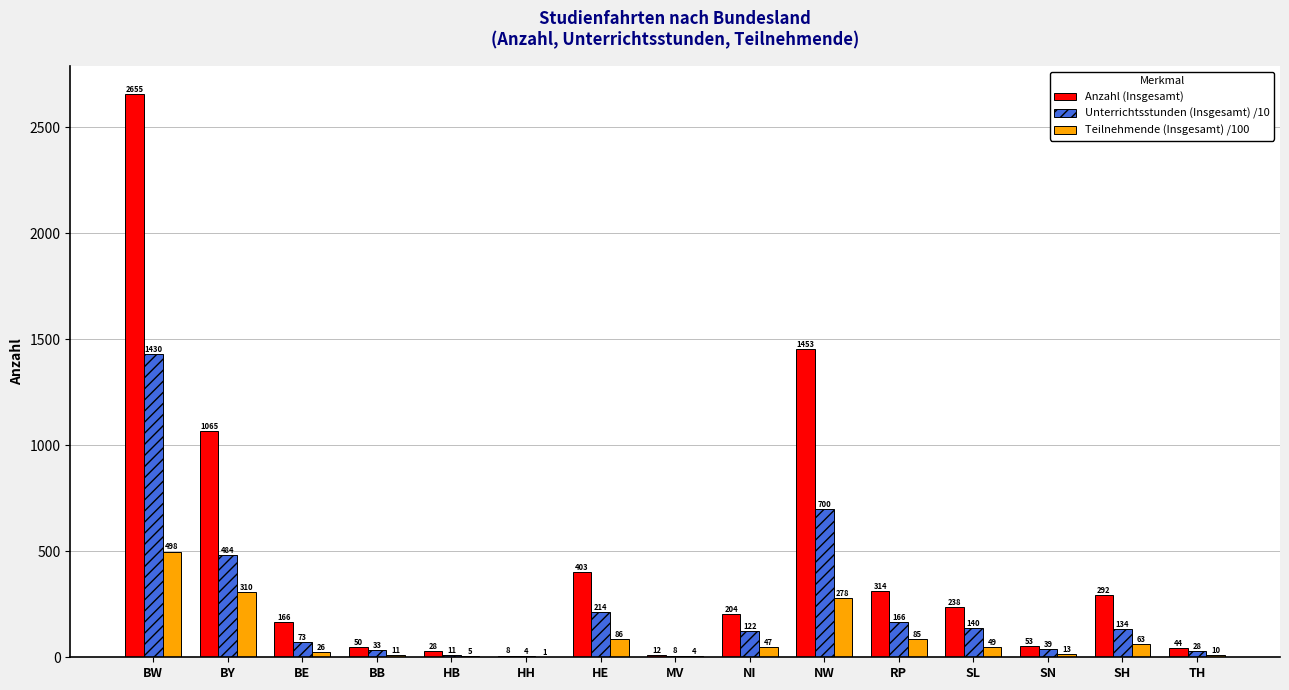

Where does the Anzahl (Insgesamt) series first go above 204?

BW